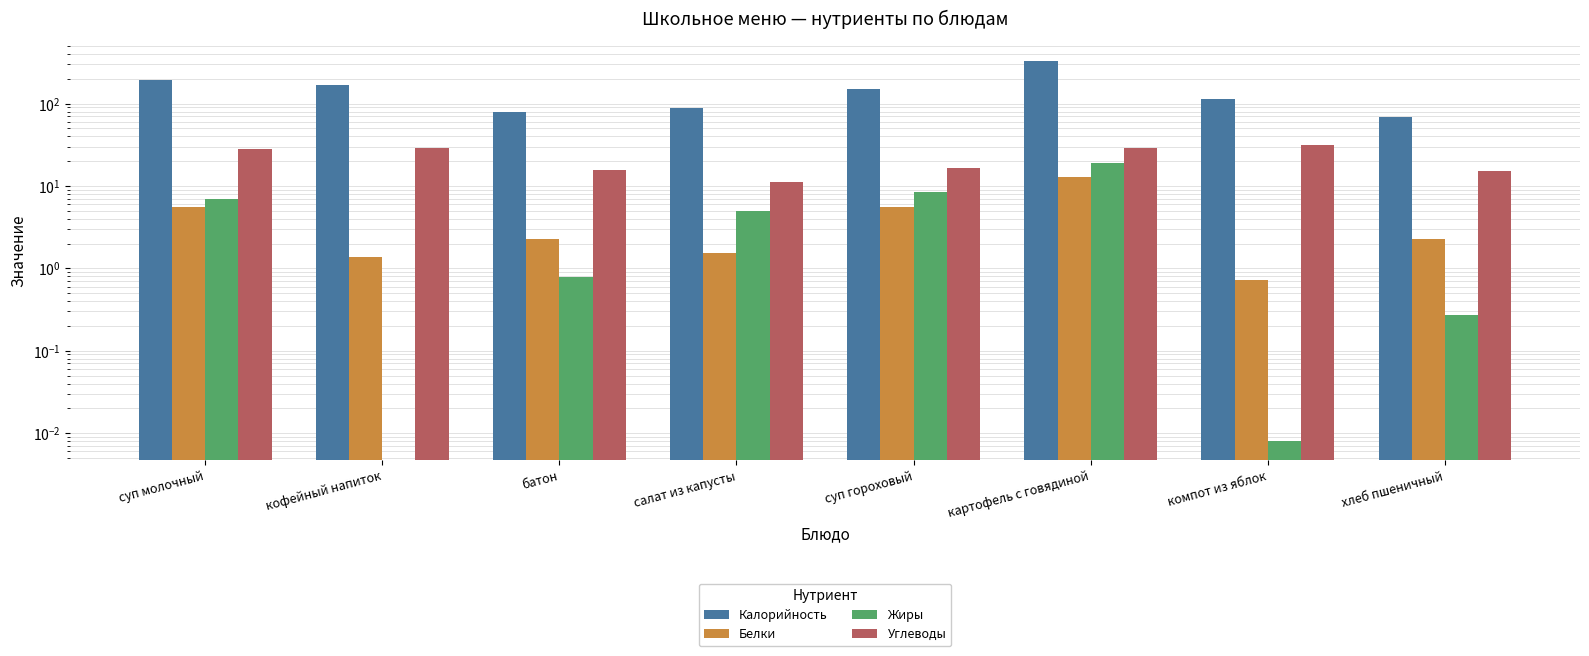

How many bars are there in each group?

4